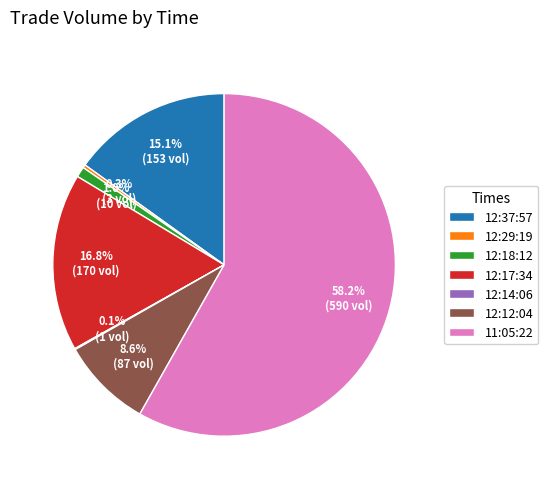

Combined, what portion of the pie is 12:29:19 and 12:18:12?

1.3%